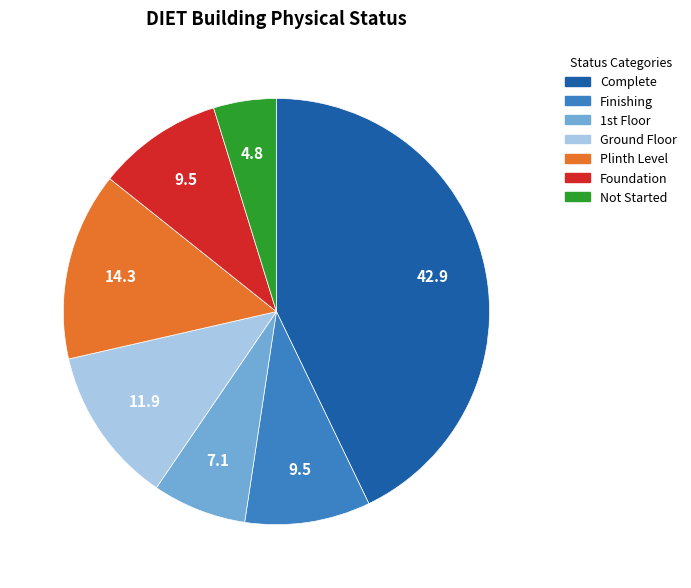

Does any single category account for the majority?

No